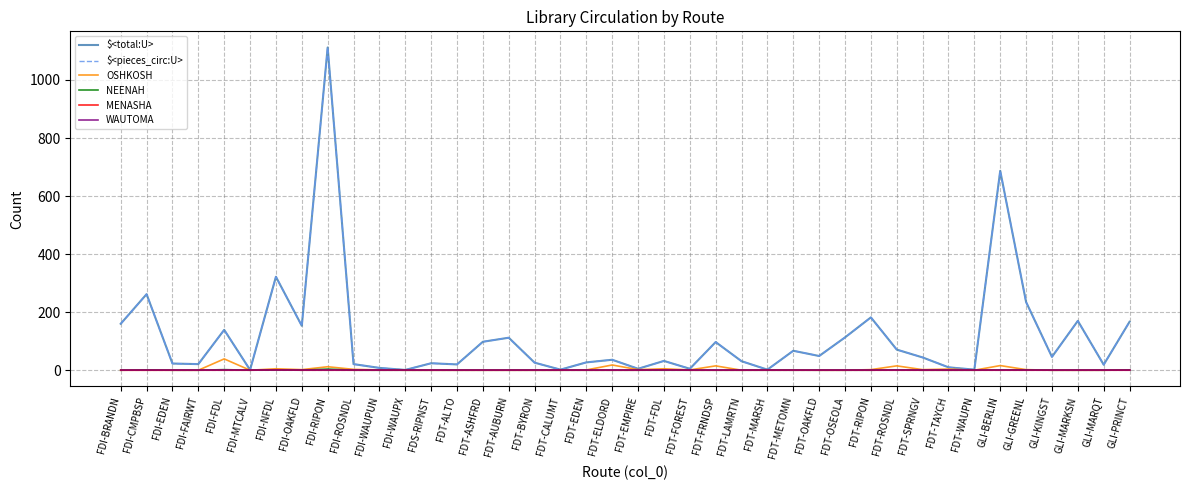

What position from the right is FDI-OAKFLD?

33